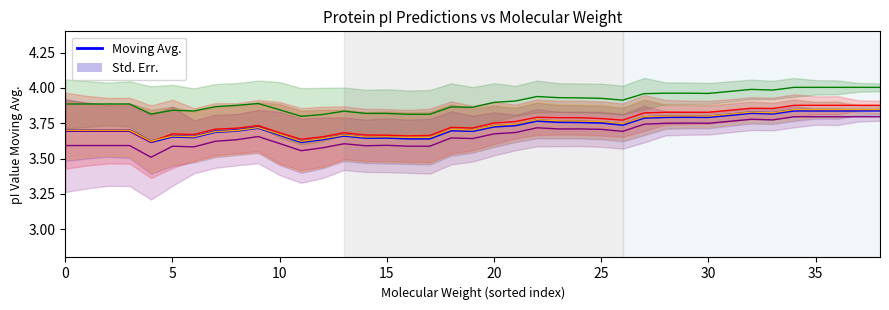

What value does the Moving Avg. Dawson series have at 11?

3.6